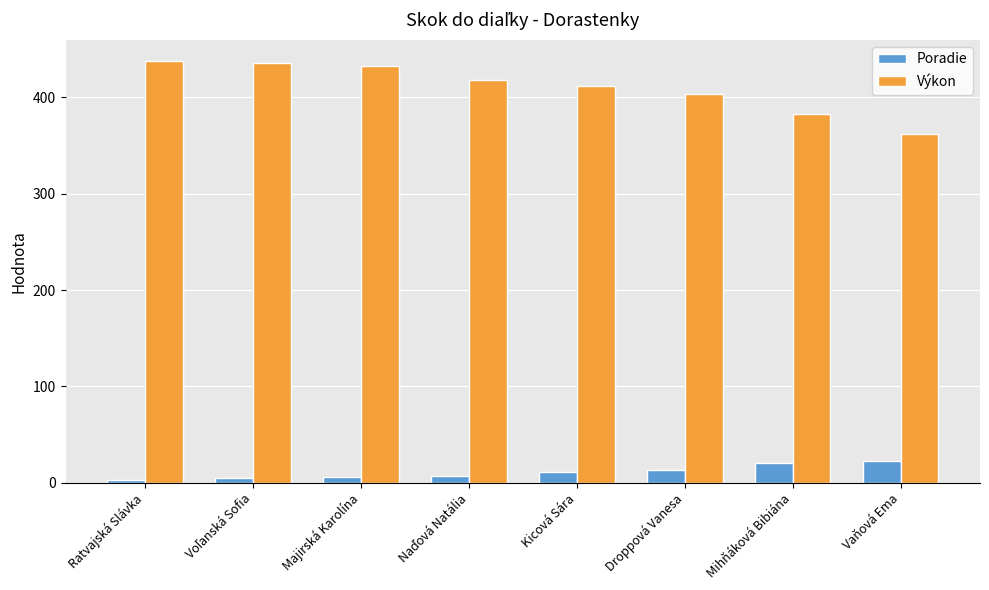

What is the label of the 1st bar from the left?

Ratvajská Slávka